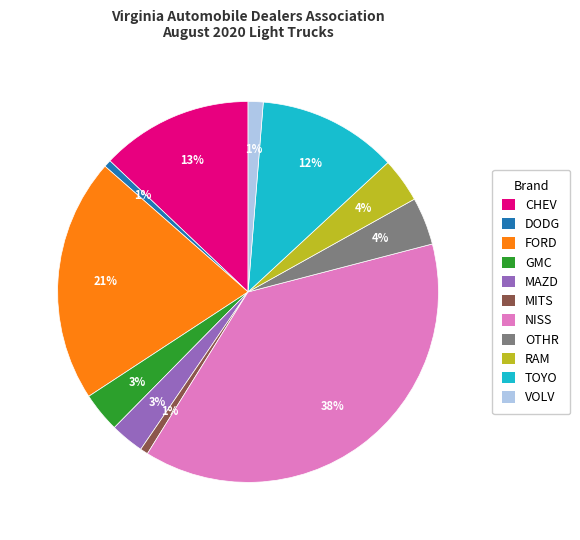

The VOLV slice represents 1% of the pie. True or false?

True